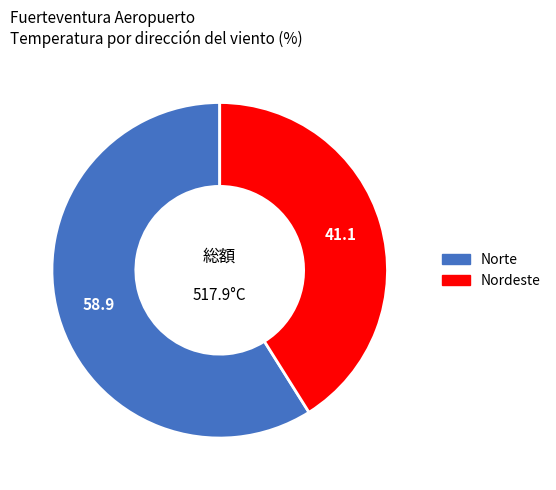

Is there any slice that represents more than half of the pie?

Yes